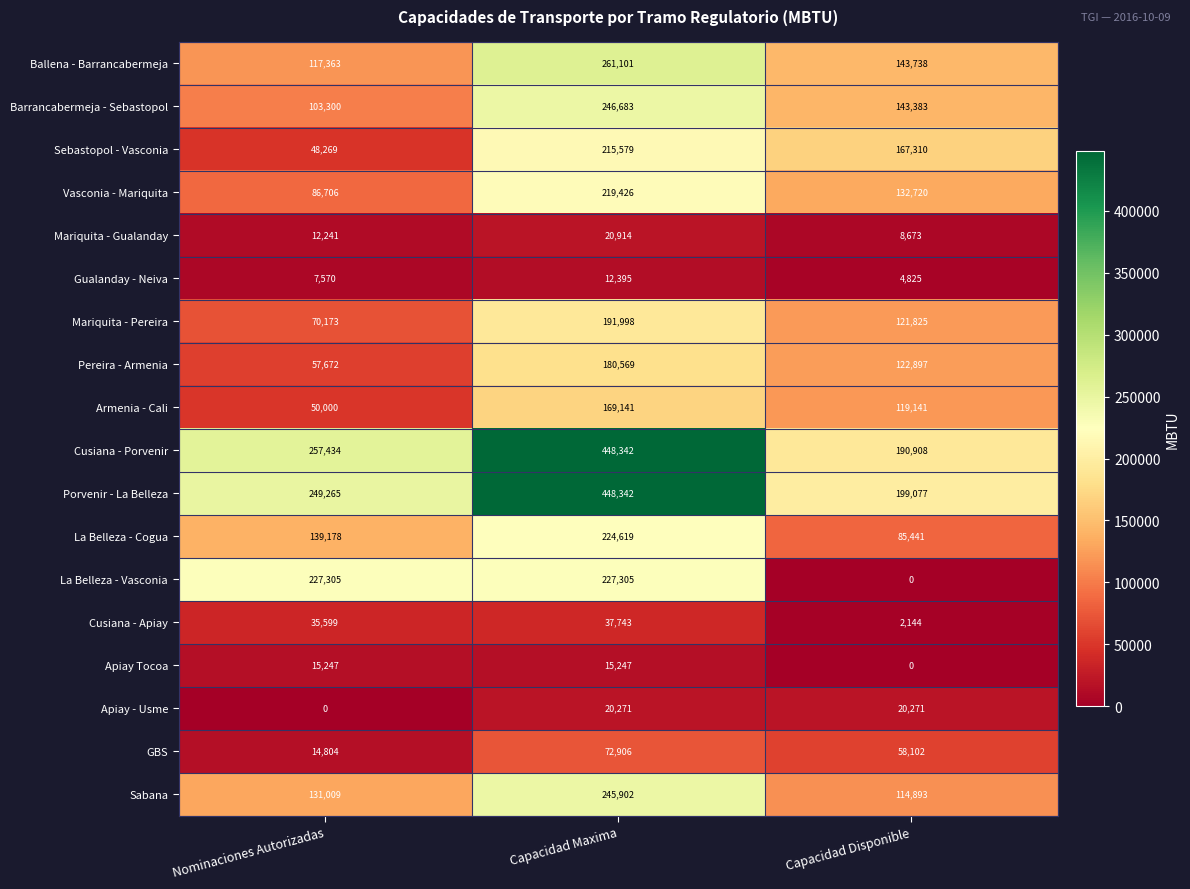

What is the sum of all Barrancabermeja - Sebastopol values?

493366